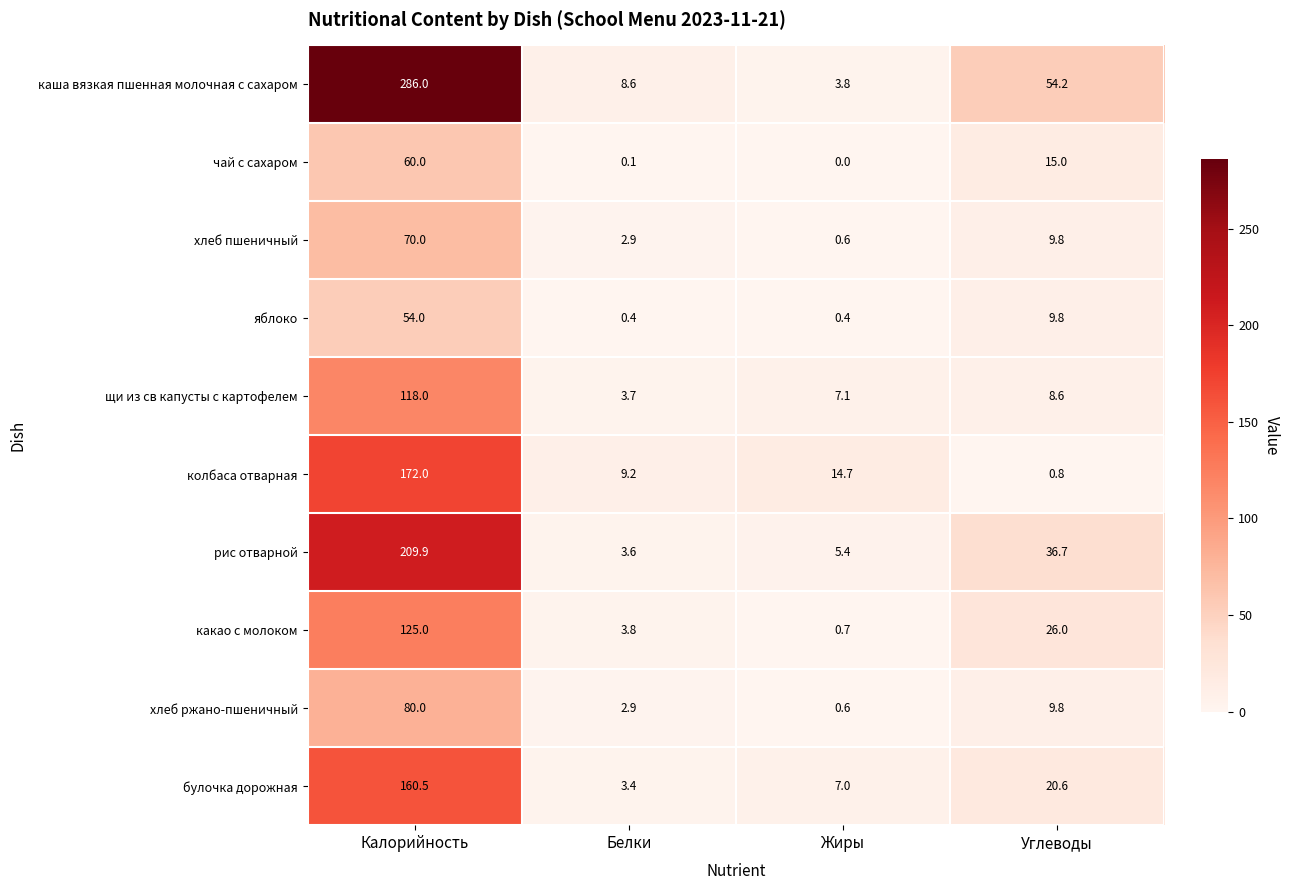

At which category does the chart reach its peak across all series?

Калорийность